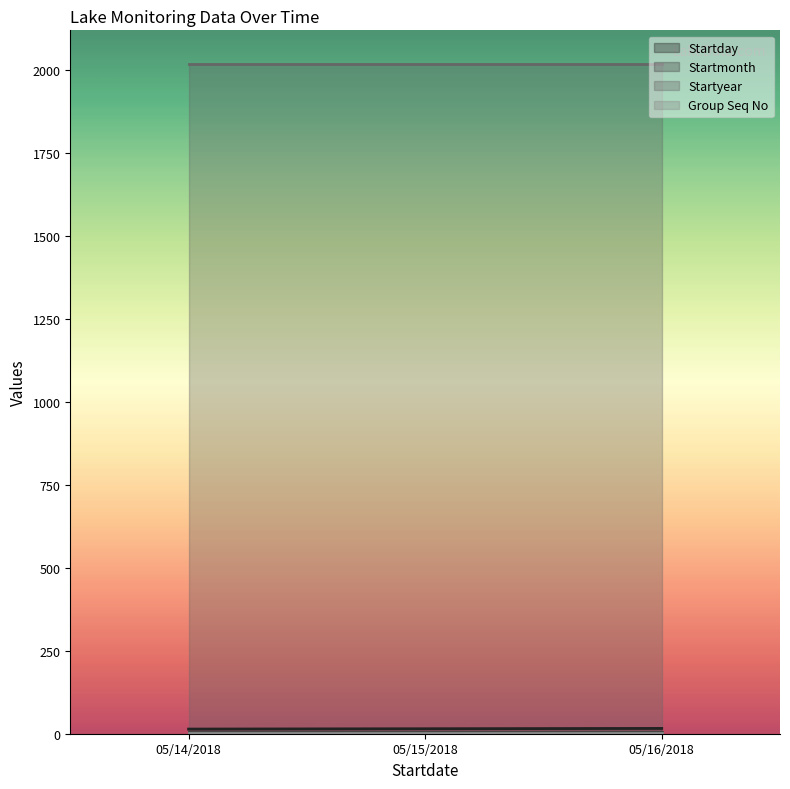

Rank the series at 05/16/2018 from lowest to highest value.

Group Seq No, Startmonth, Startday, Startyear